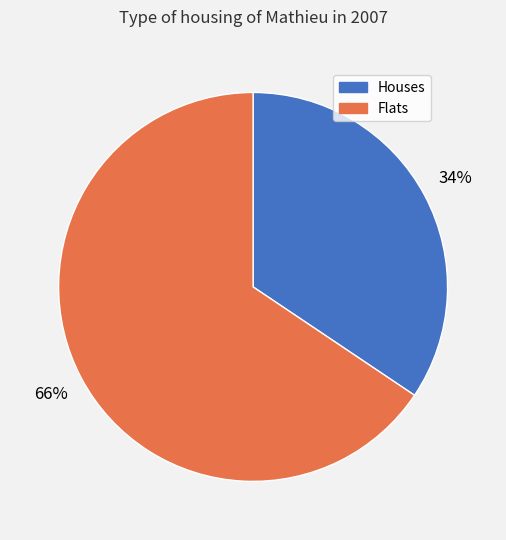

Does any single category account for the majority?

Yes